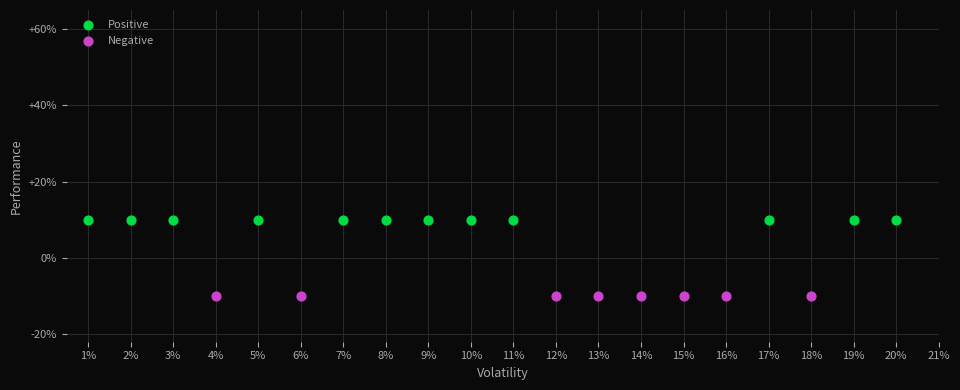

What are all the series names shown in the legend?

Positive, Negative